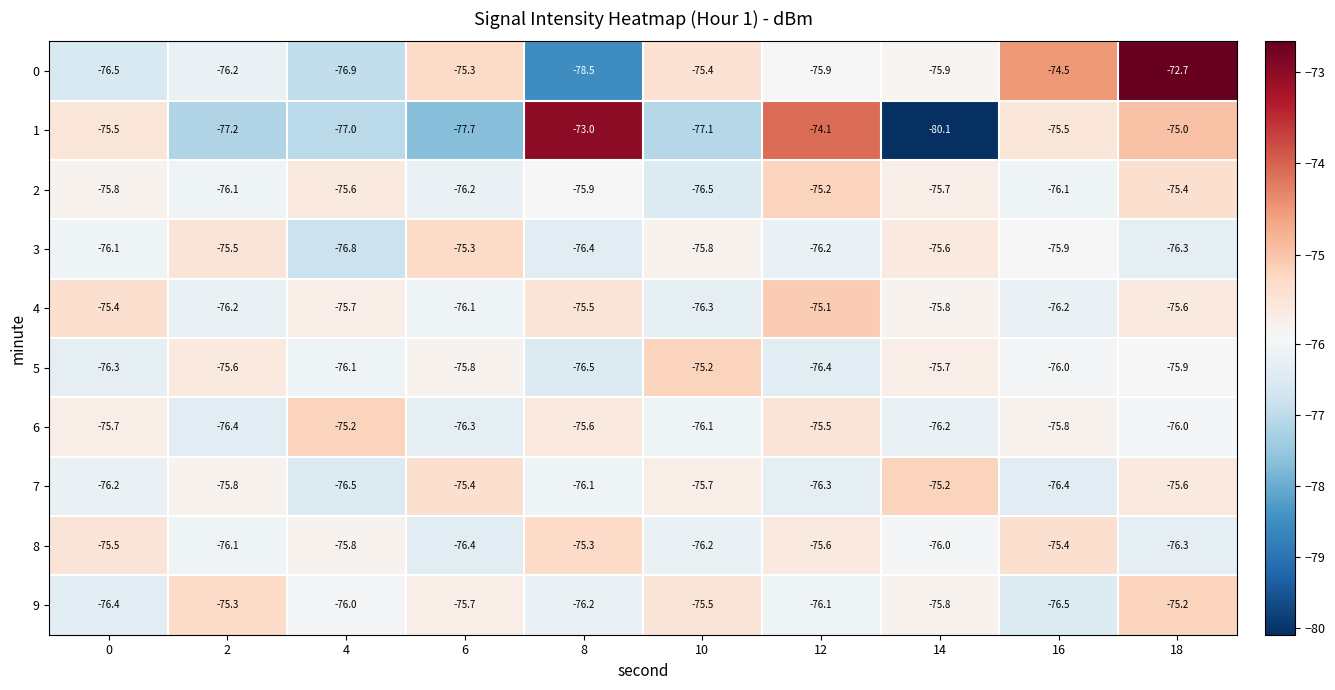

What is the approximate value of 5 at 6?

-75.8